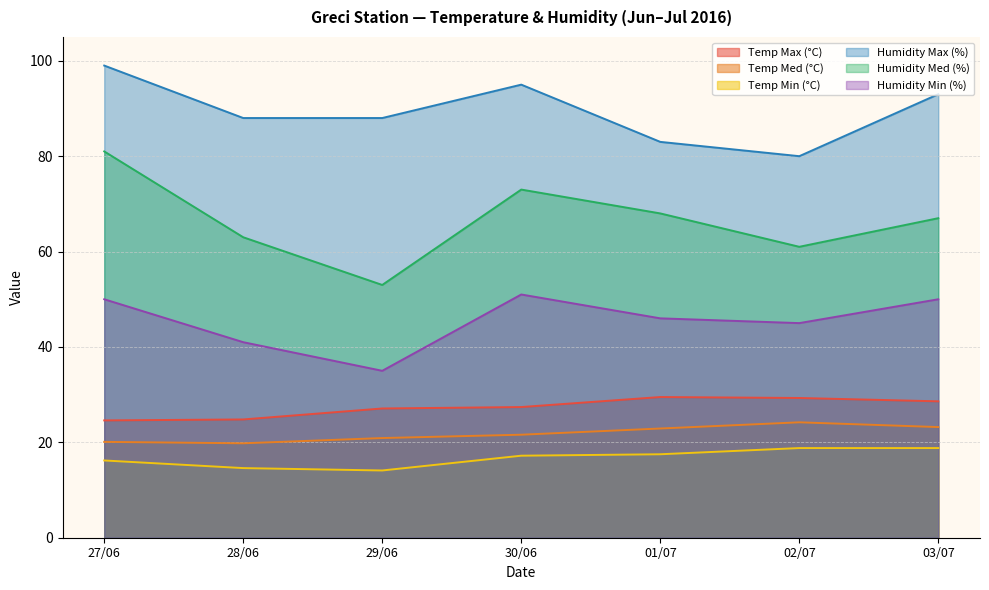

Which series changed the most between 28/06 and 02/07?

Humidity Max (%)